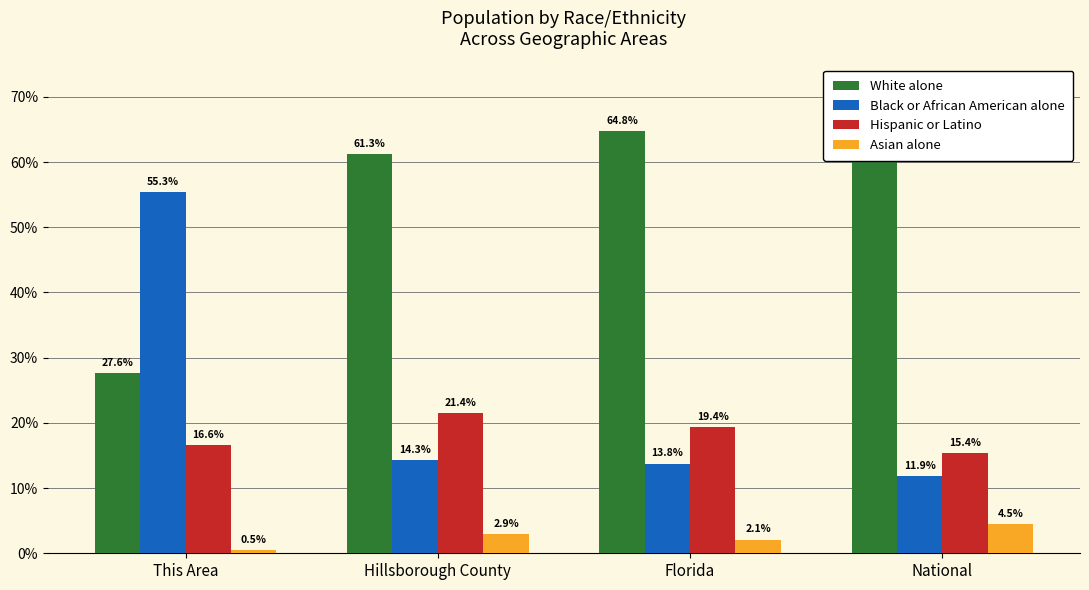

What is the difference between the White alone values at Hillsborough County and National?

7.0